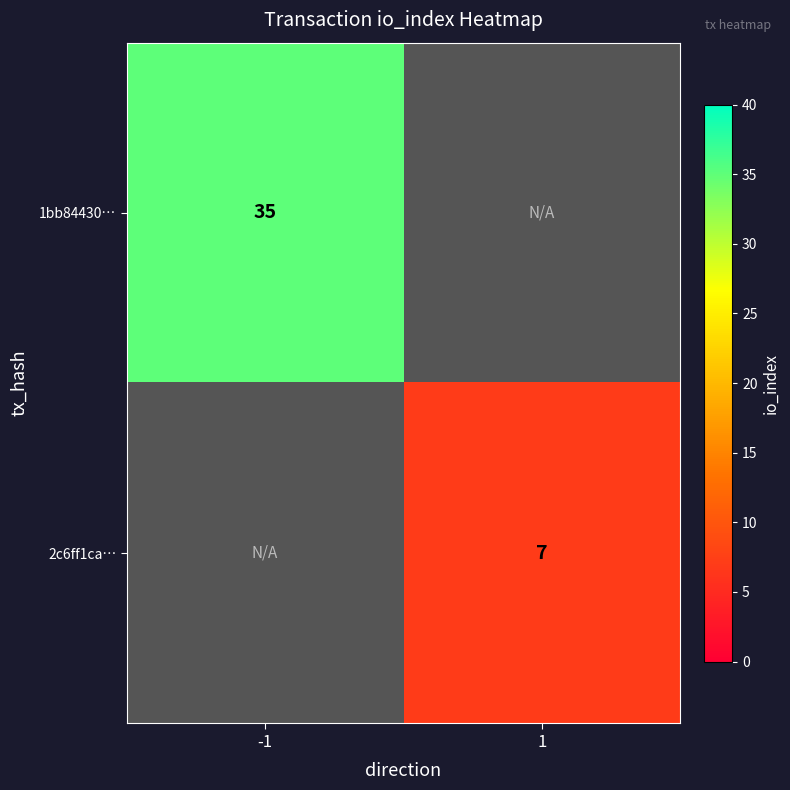

The 2c6ff1ca… series shows 10 at 1. True or false?

False